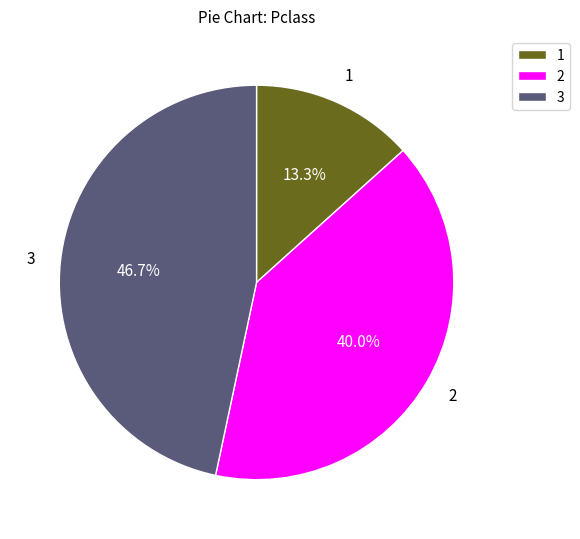

Count the number of slices in the pie.

3